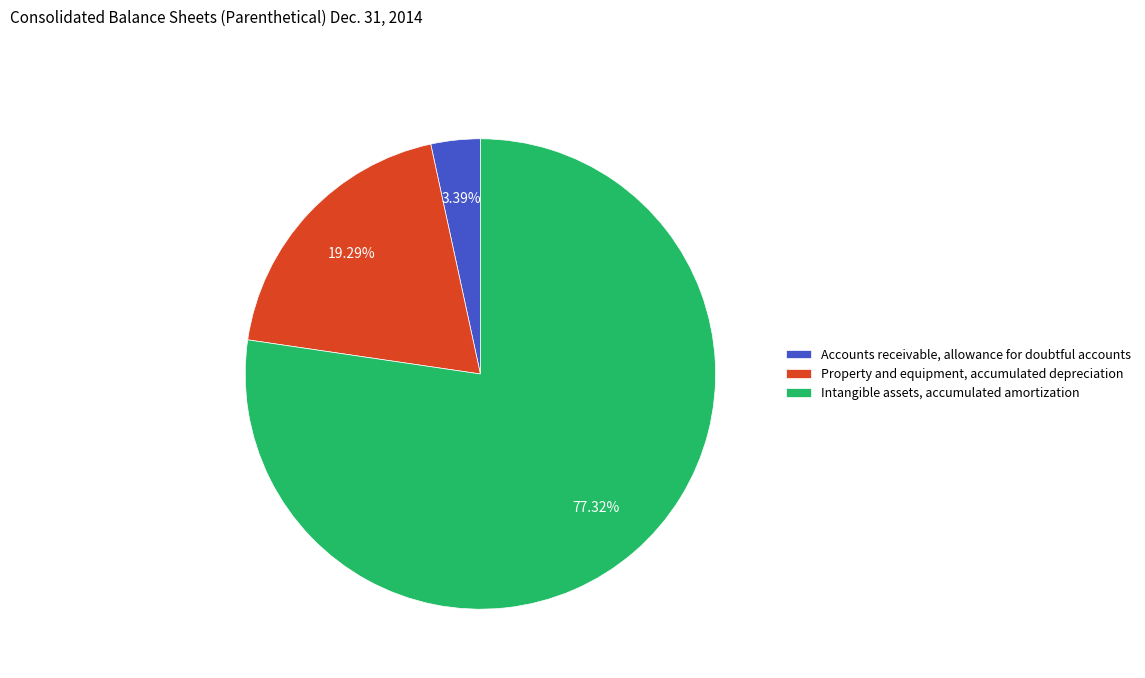

To the nearest percent, what is the difference between the Intangible assets, accumulated amortization and Property and equipment, accumulated depreciation slice percentages?

58%